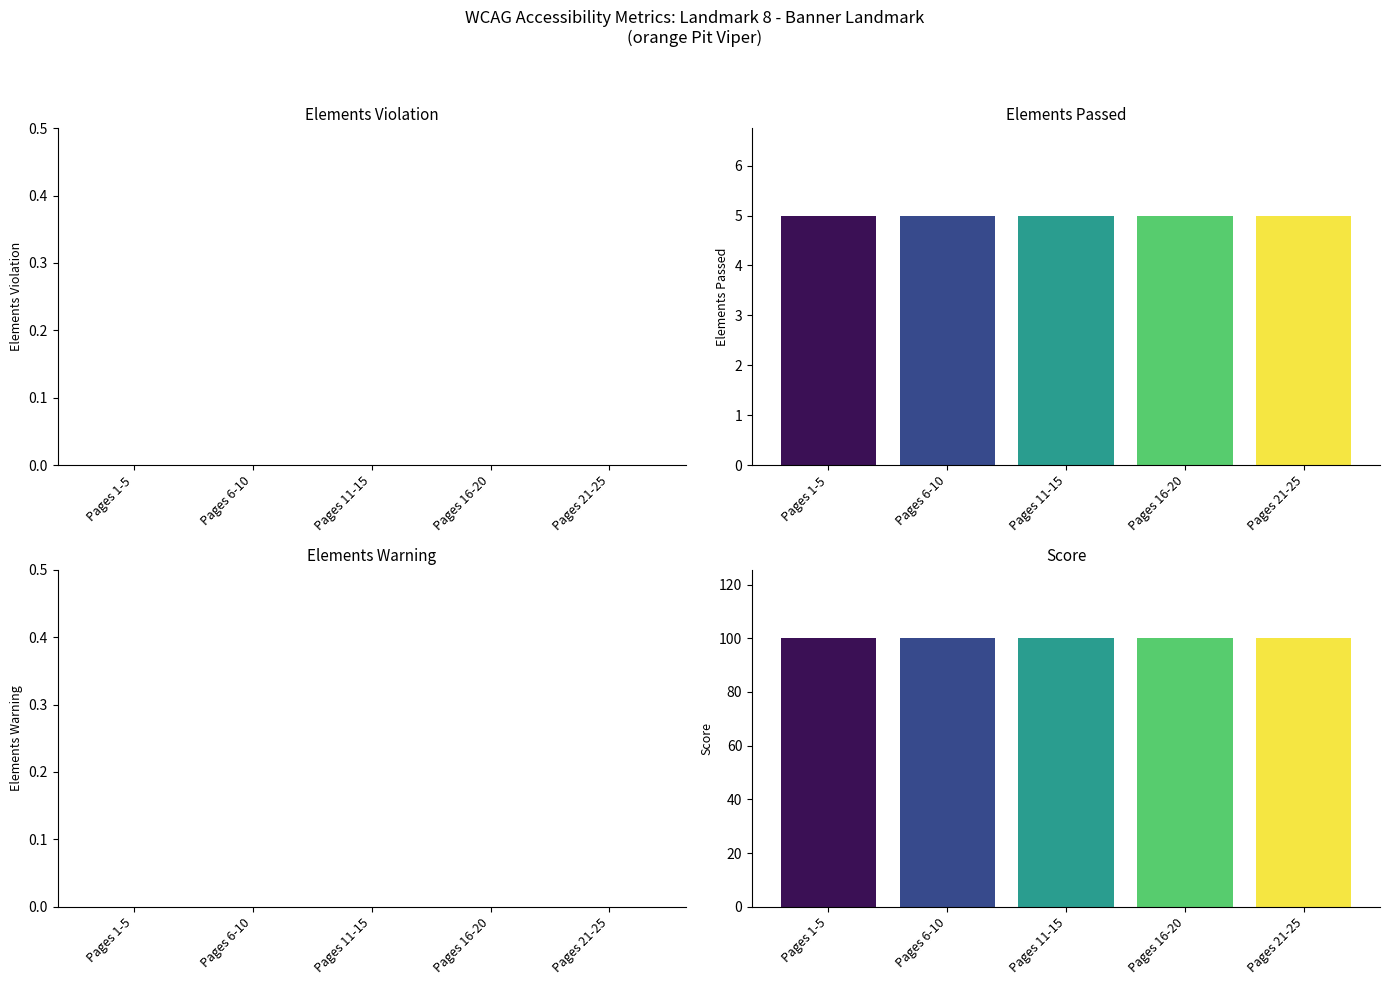

What is the label of the 3rd bar from the left?

Pages 11-15